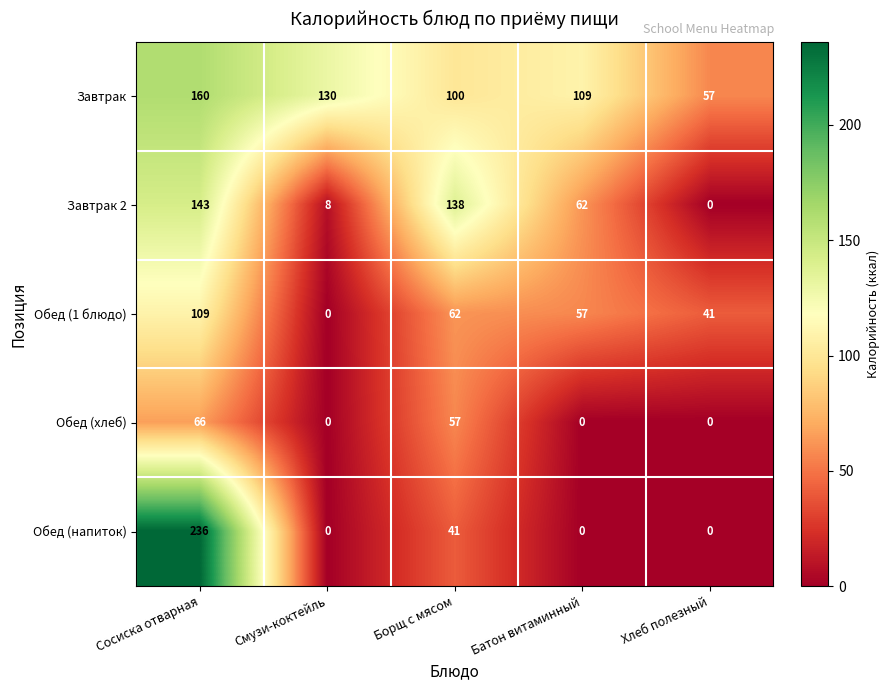

Which label corresponds to the largest value in the chart?

Сосиска отварная